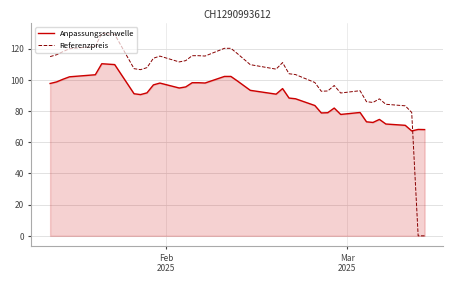

Which series has the largest total across all categories?

Referenzpreis